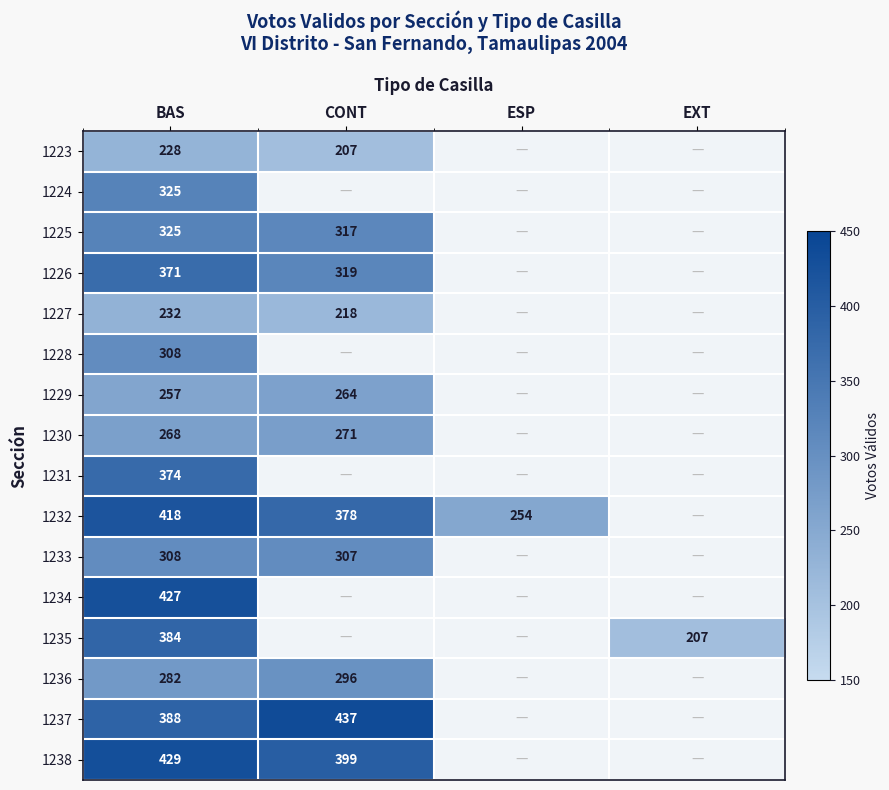

What is the total value across all series at BAS?

5324